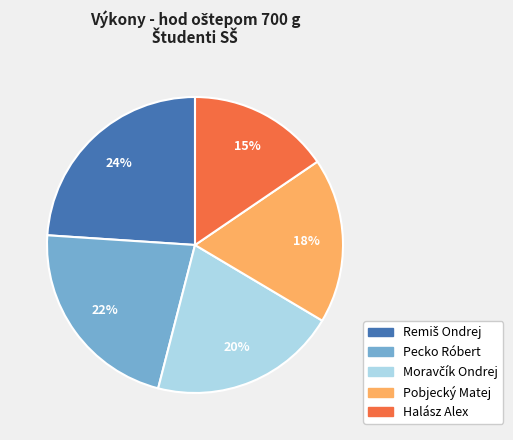

Is it true that Pobjecký Matej is 26% of the pie?

False